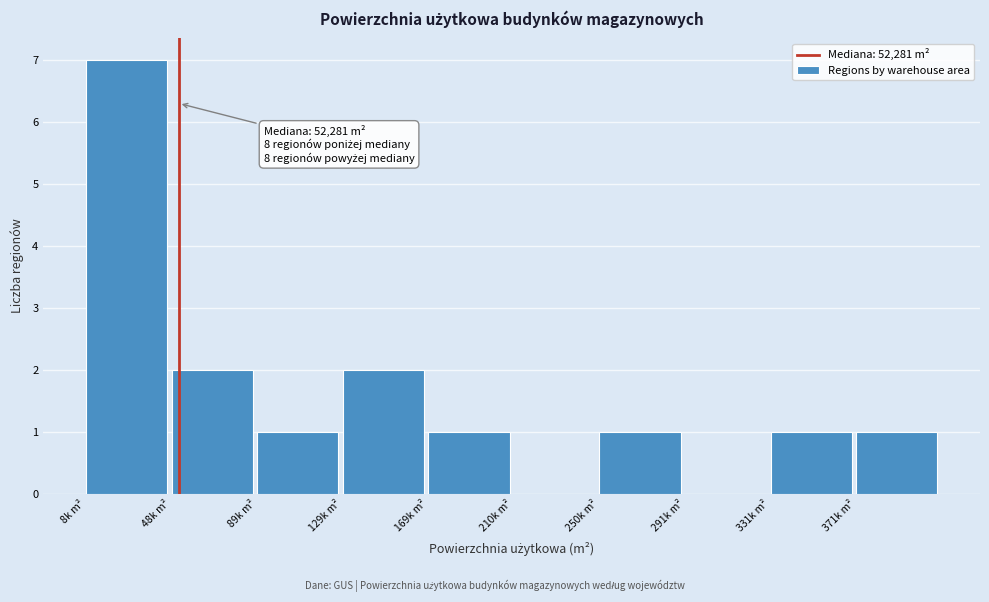

Reading left to right, list all the values displayed in this chart.

8k m²=7	48k m²=2	89k m²=1	129k m²=2	169k m²=1	210k m²=0	250k m²=1	291k m²=0	331k m²=1	371k m²=1